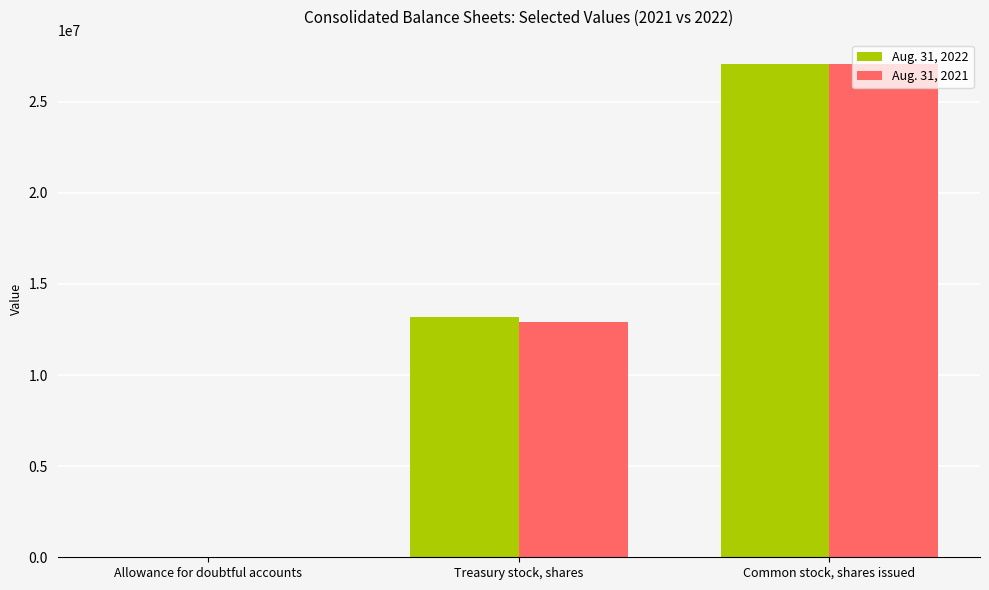

What is the maximum value shown in the chart?

27056000